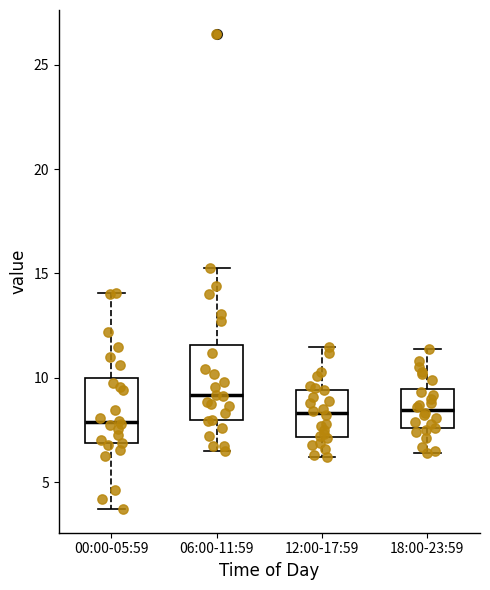

Where does the median line of the box for 00:00-05:59 sit on the y-axis? The values are not printed on the chart, so give them approximately, as read against the axis.

8.0